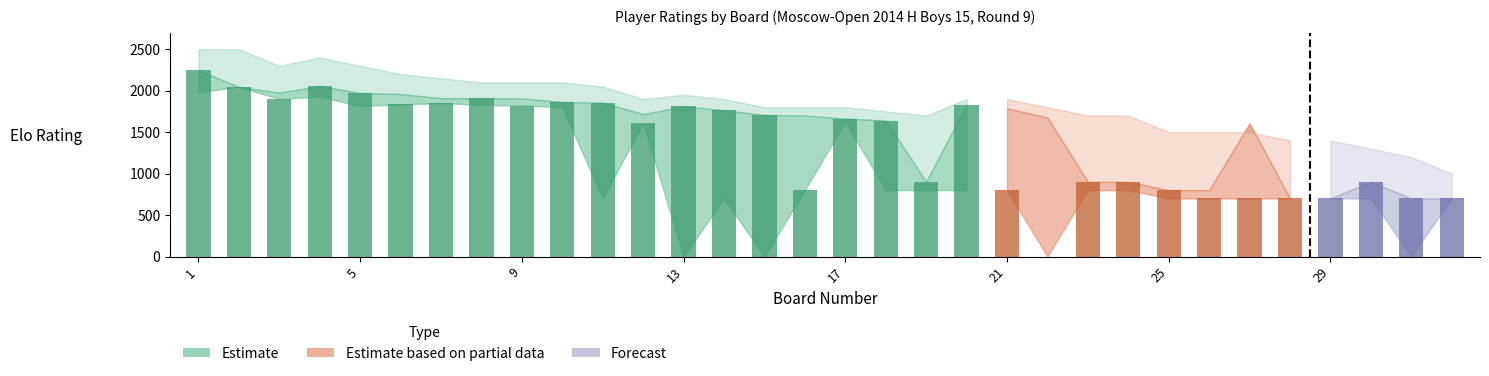

Is the value of White Rating at 5 greater than the value of Score Upper at 31?

Yes